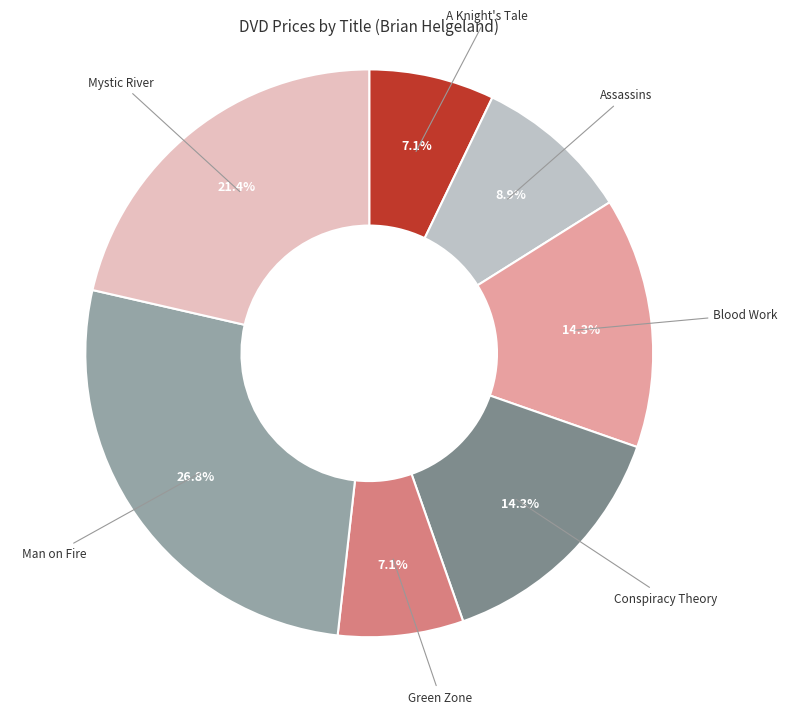

Count the number of slices in the pie.

7